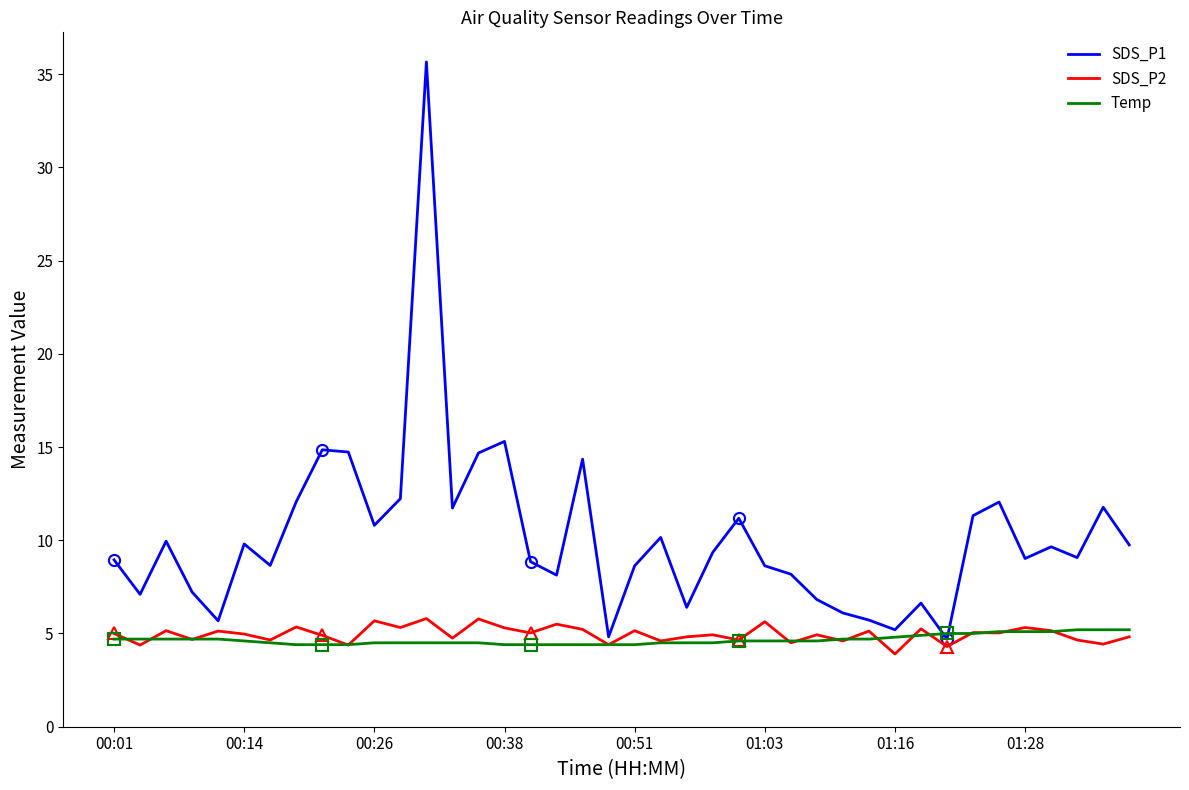

How many lines are shown in the chart?

3